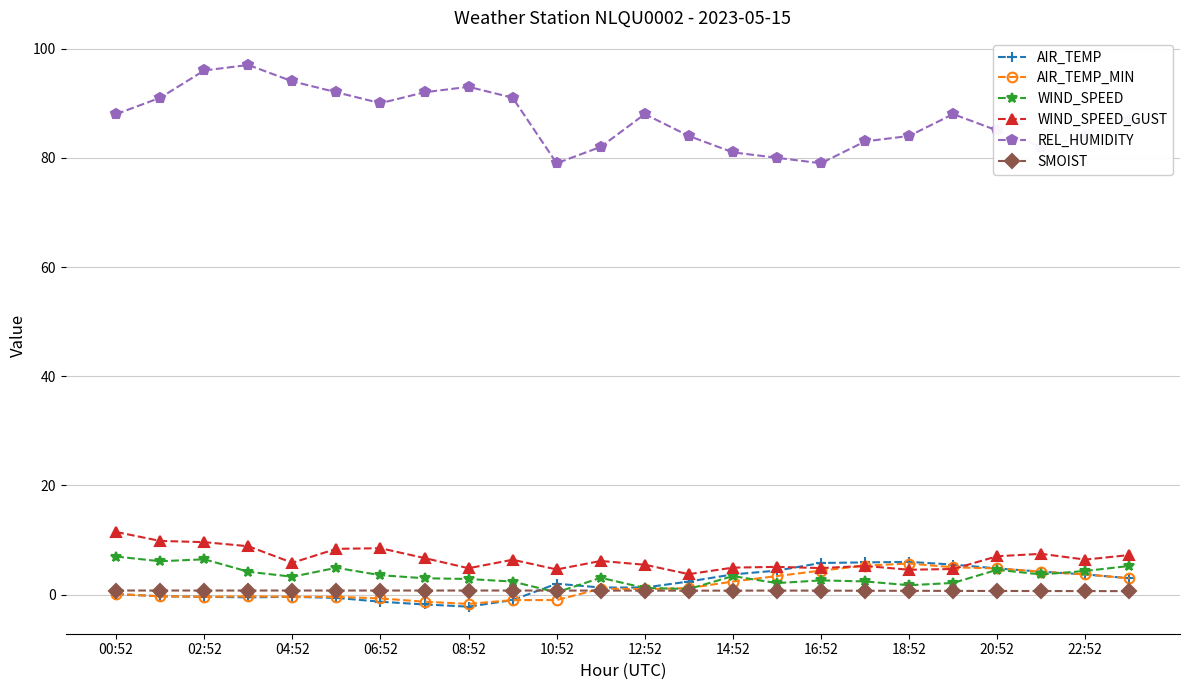

True or false: REL_HUMIDITY and WIND_SPEED intersect in this chart.

False